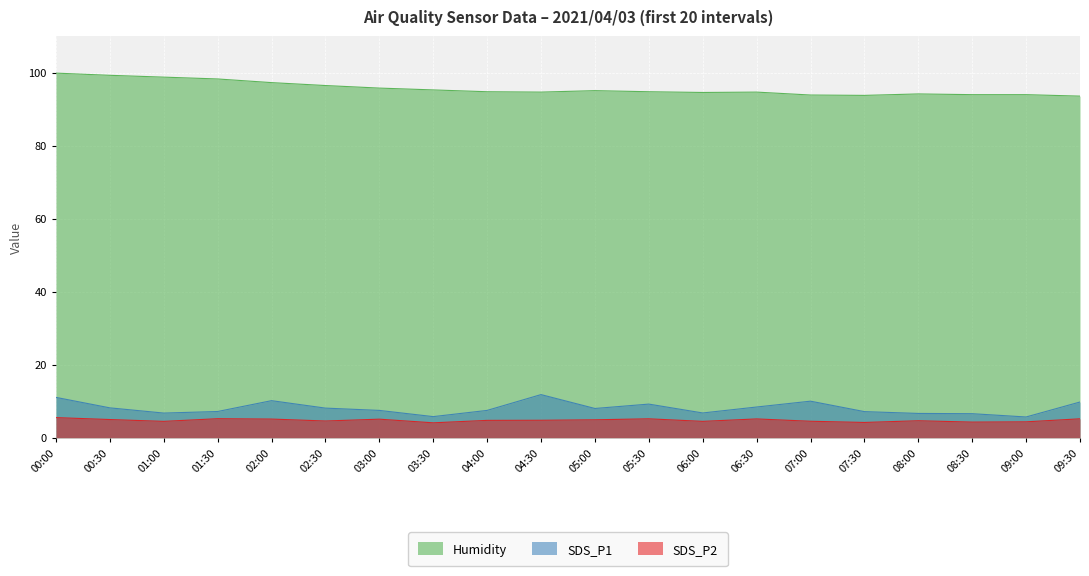

Which series has the largest total across all categories?

Humidity